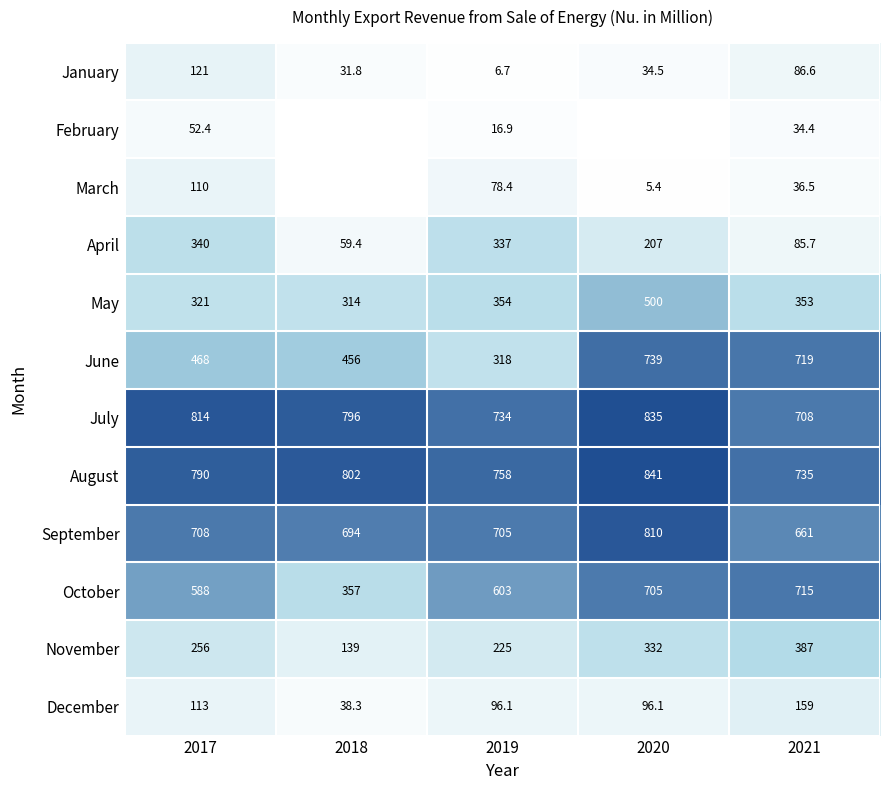

What is the minimum value for January?

6.7